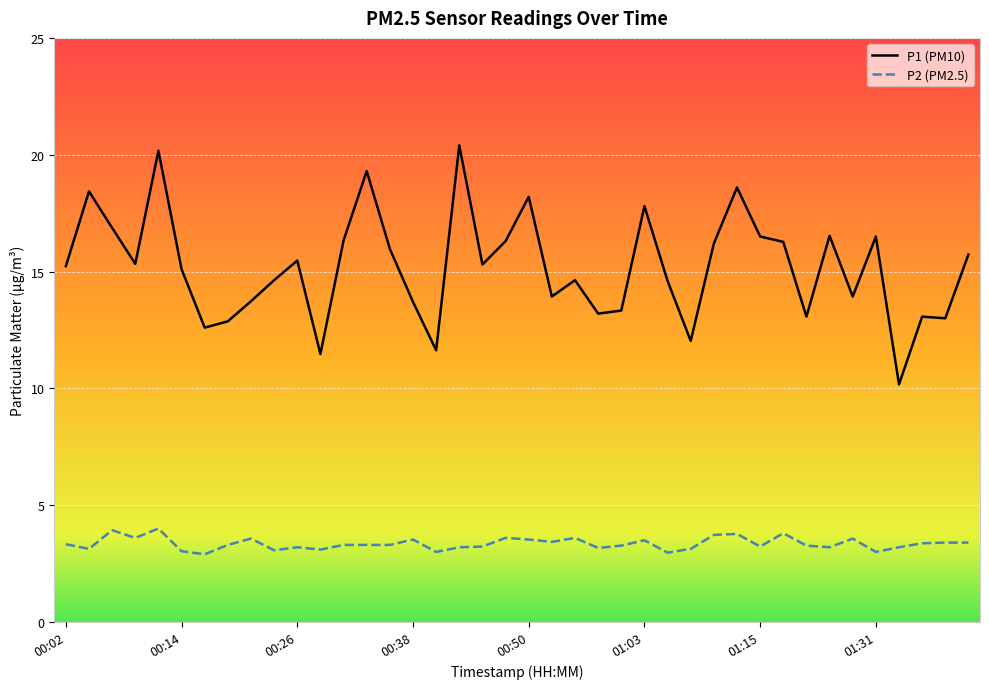

What is the smallest value displayed?

2.9